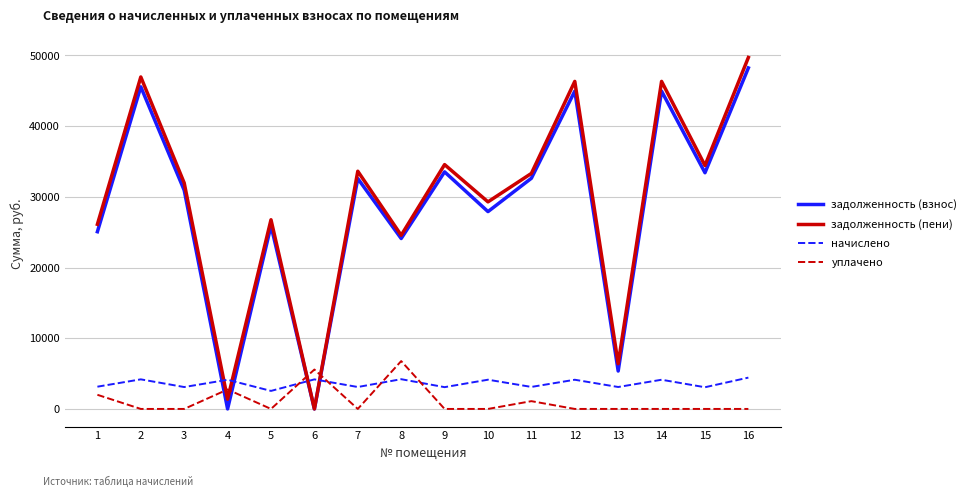

What is the average value of the задолженность (взнос) series?

28450.3